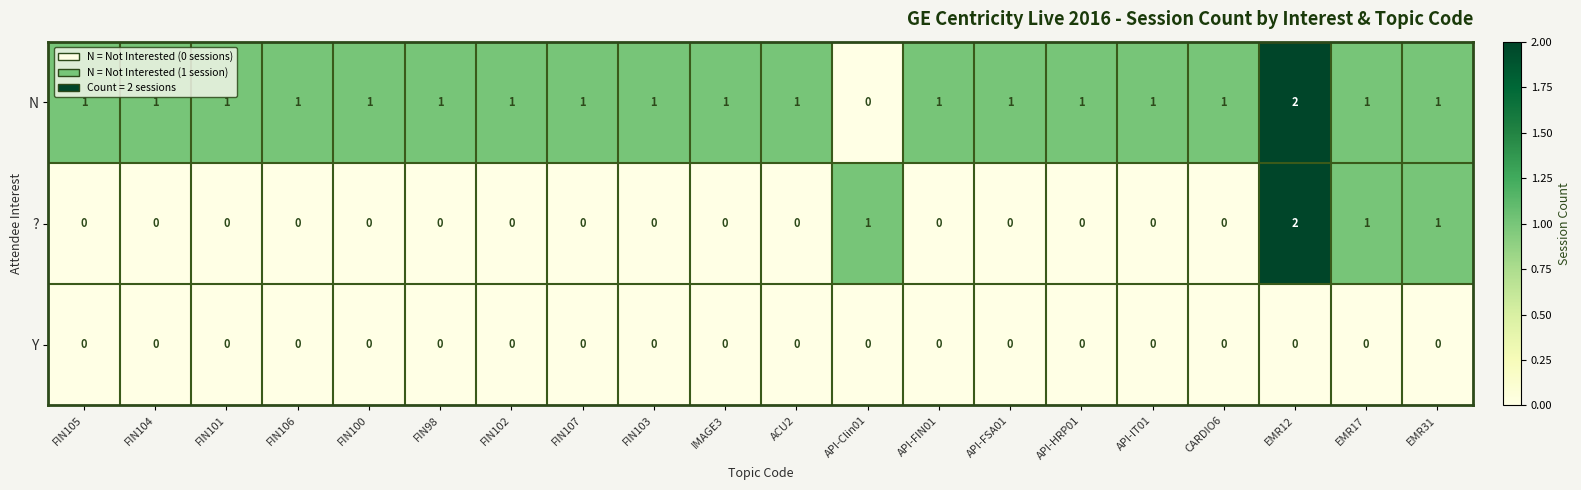

True or false: N has a value of 1 at EMR17.

True